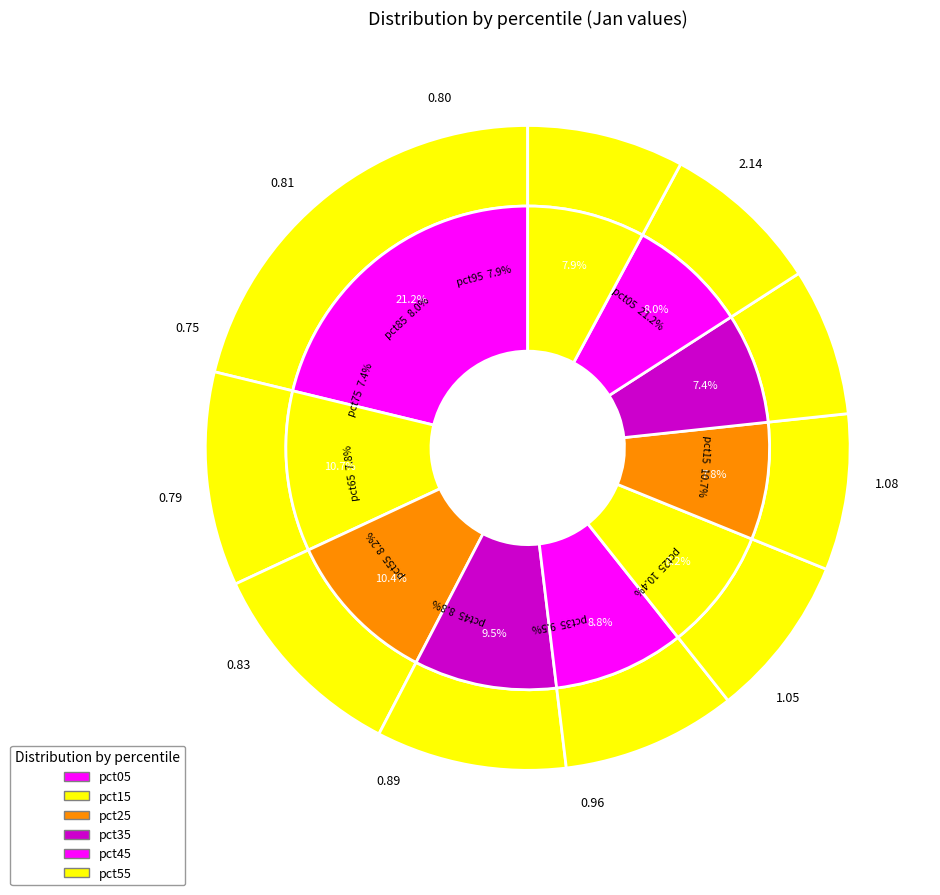

To the nearest percent, what portion does pct65 represent?

8%